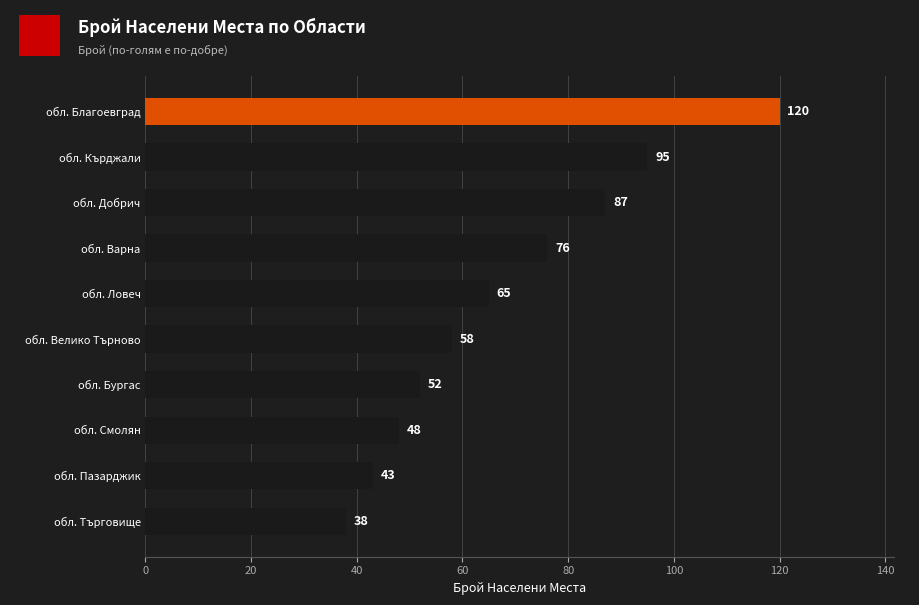

Does the chart contain stacked bars?

No